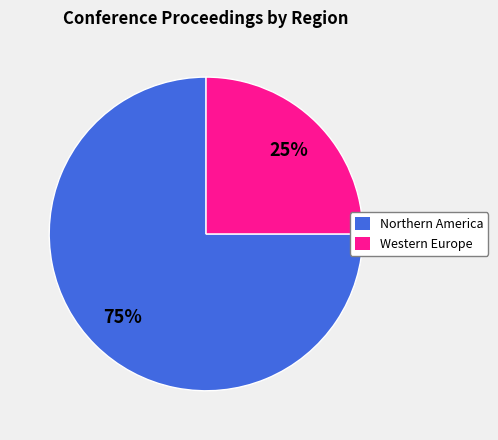

To the nearest percent, what is the combined percentage of Western Europe and Northern America?

100%